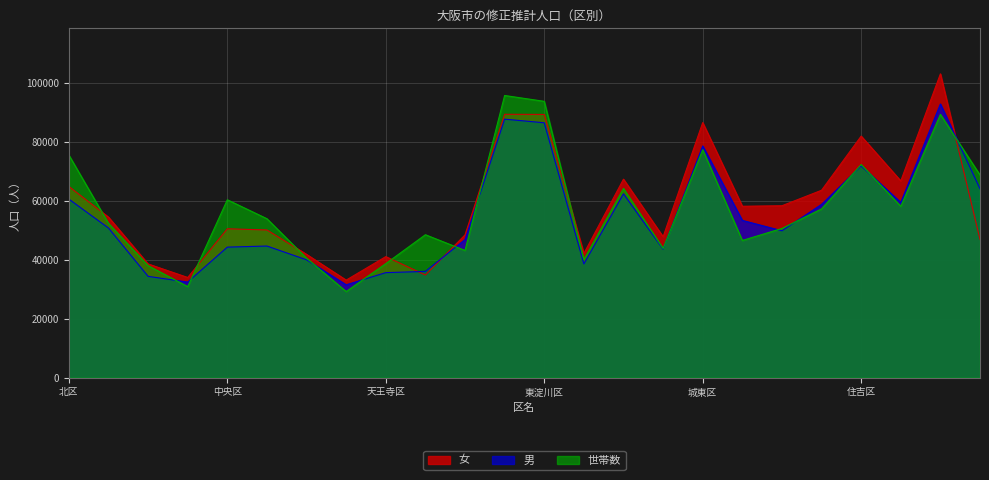

How many intersections are there between 男 and 世帯数?

12